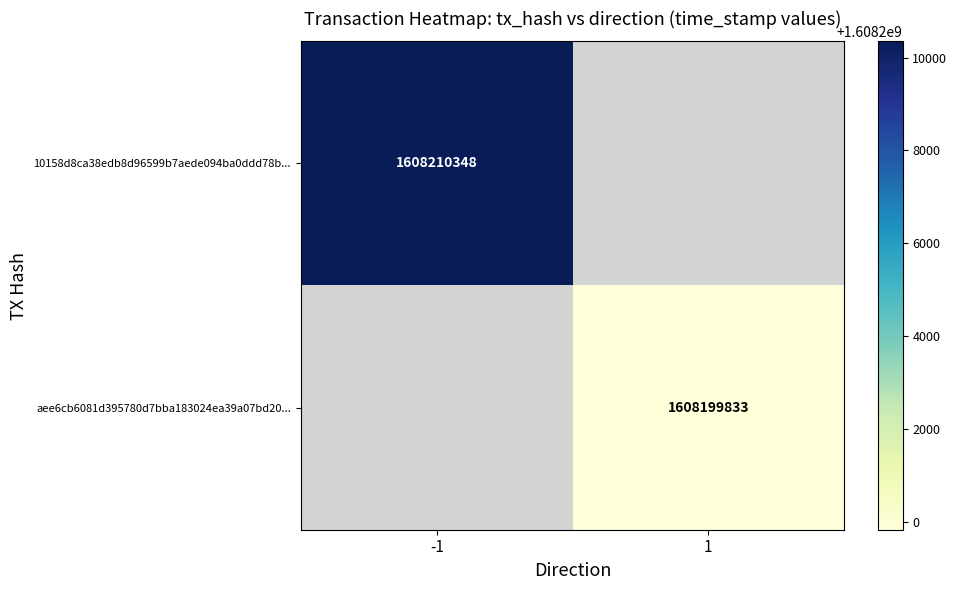

At how many categories does at least one series exceed 1608203104?

1